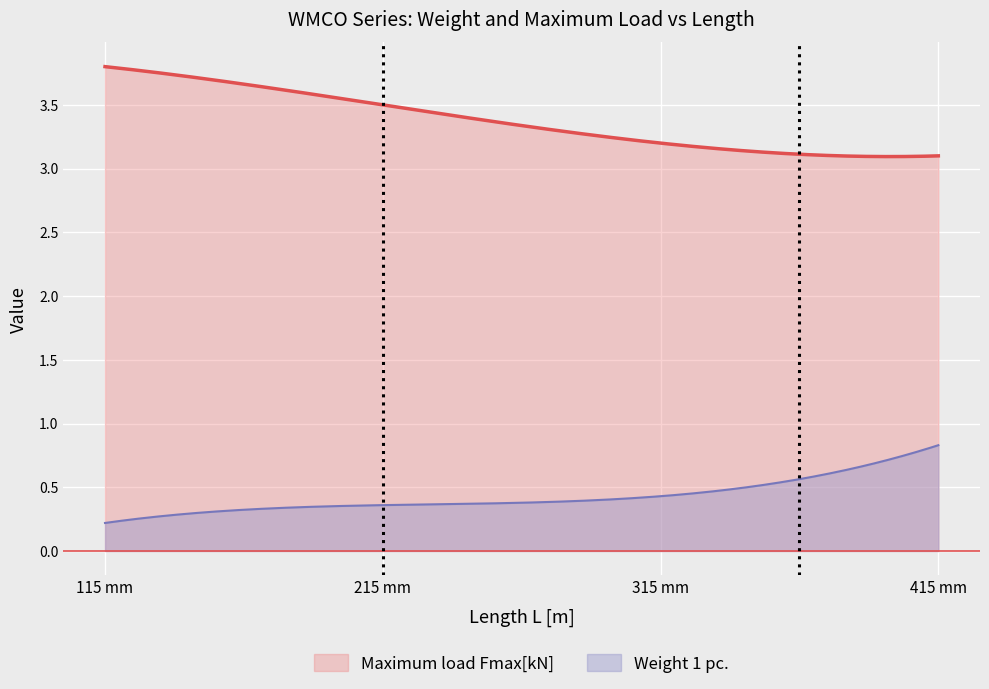

At how many categories does at least one series exceed 2?

300